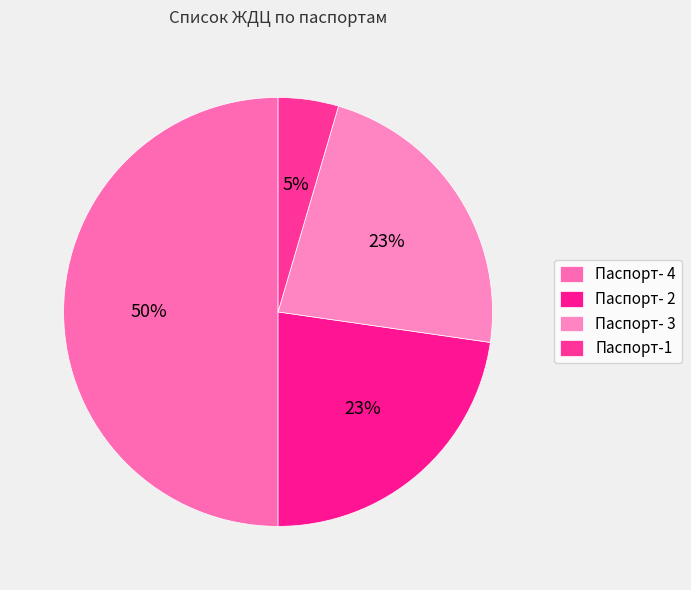

What portion of the pie excludes Паспорт-1?

95.5%